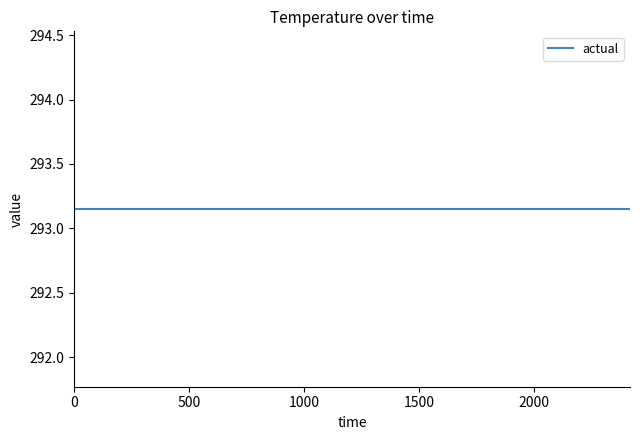

The value of reference at 0 is 293.1. True or false?

True